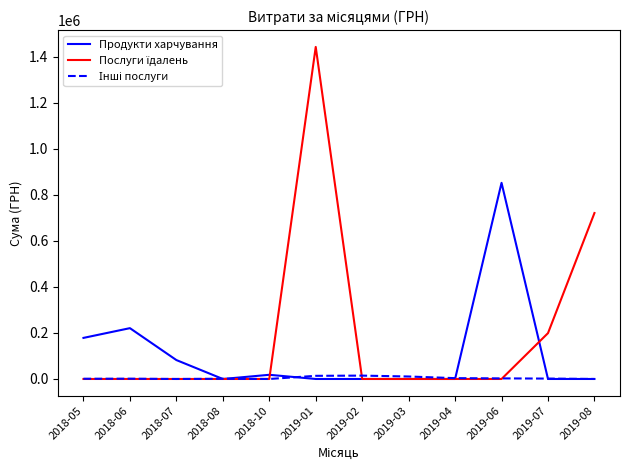

Which category has the highest value in the Продукти харчування series?

2019-06